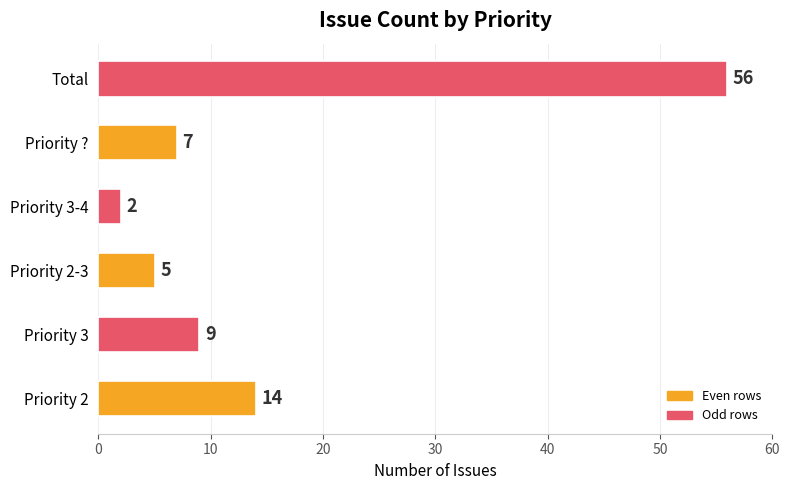

How many values are below 9?

3